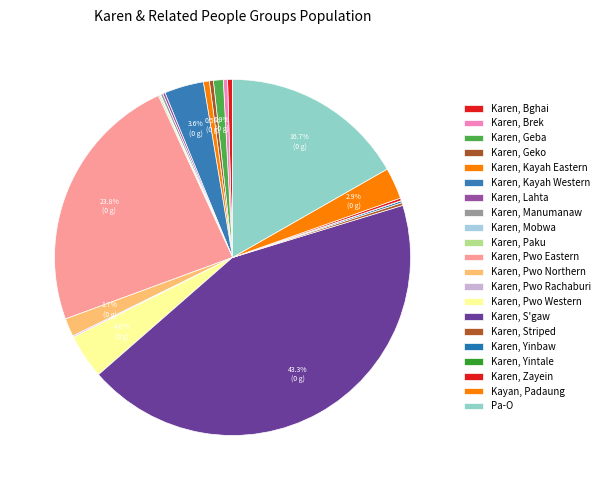

What percentage do Karen, Manumanaw and Karen, Paku together represent?

0.3%